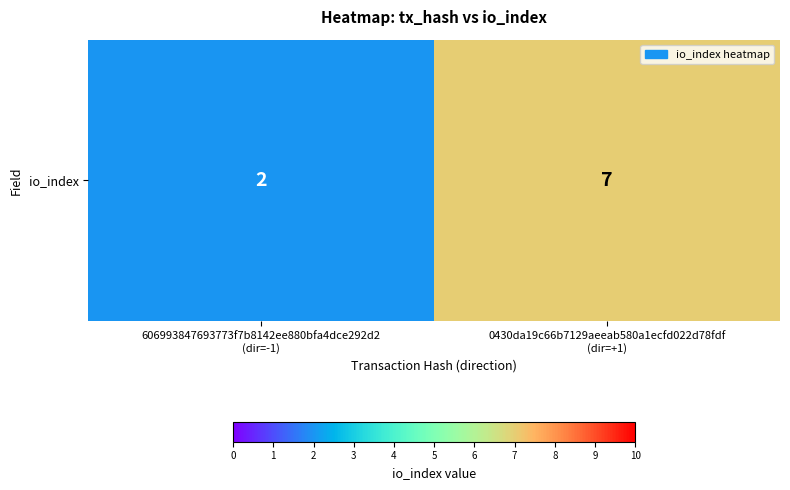

What is the average value?

4